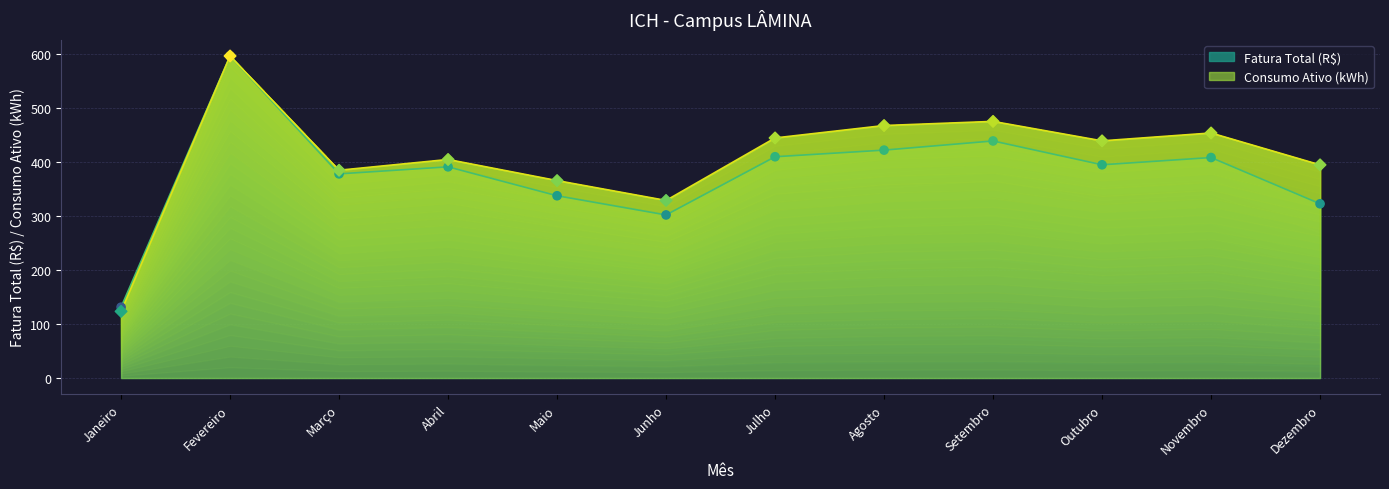

At which category is the sum across all series the highest?

Fevereiro